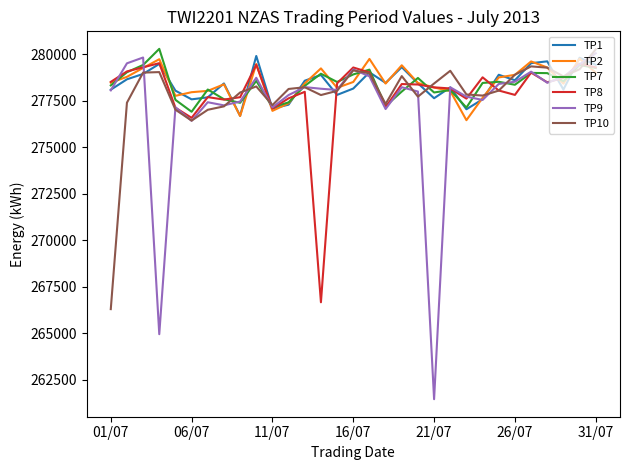

What is the maximum value shown in the chart?

280300